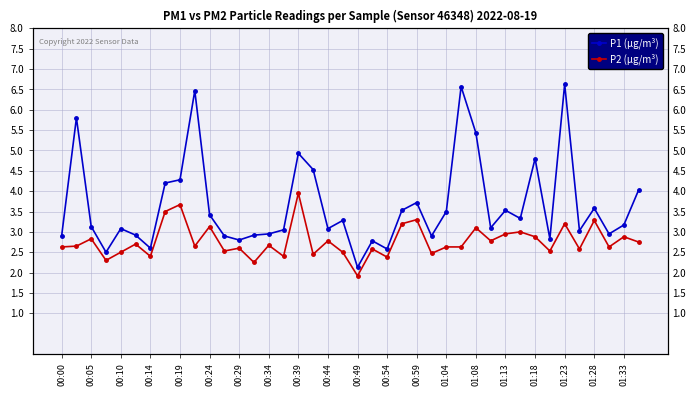

How many lines are shown in the chart?

2